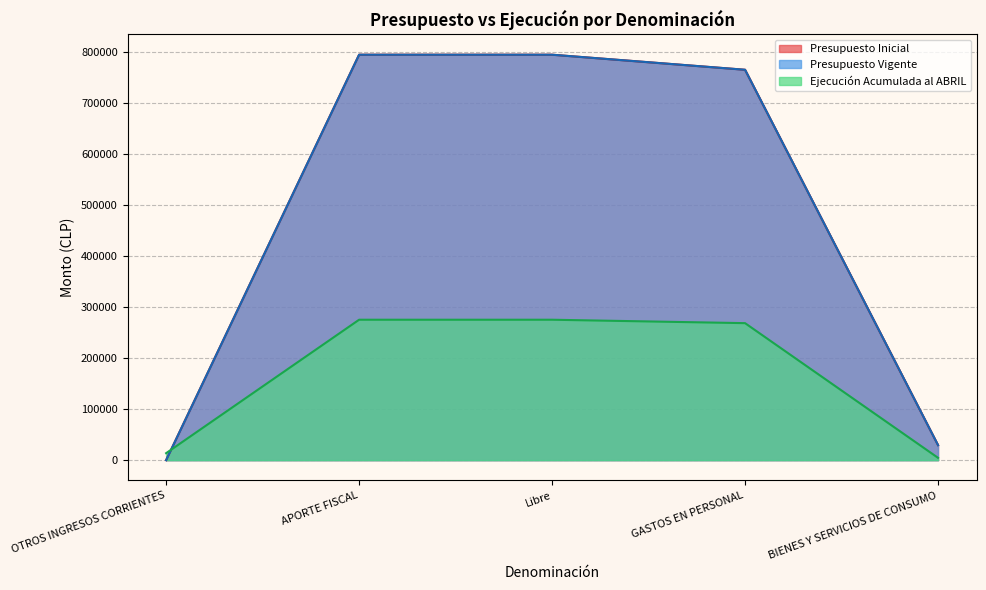

The value of Presupuesto Vigente at OTROS INGRESOS CORRIENTES is -416672. True or false?

False